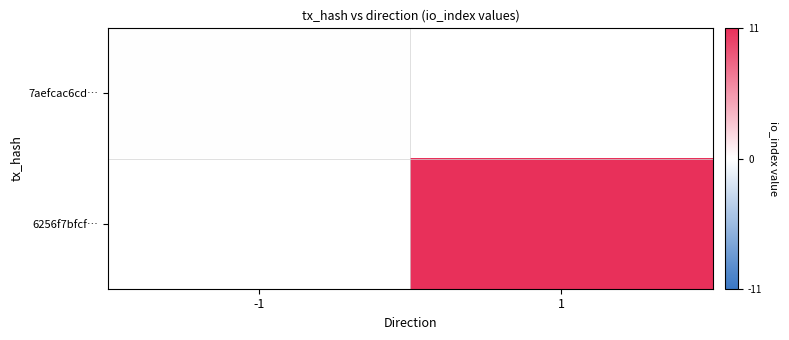

What is the approximate value of 6256f7bfcf… at 1?

11.0